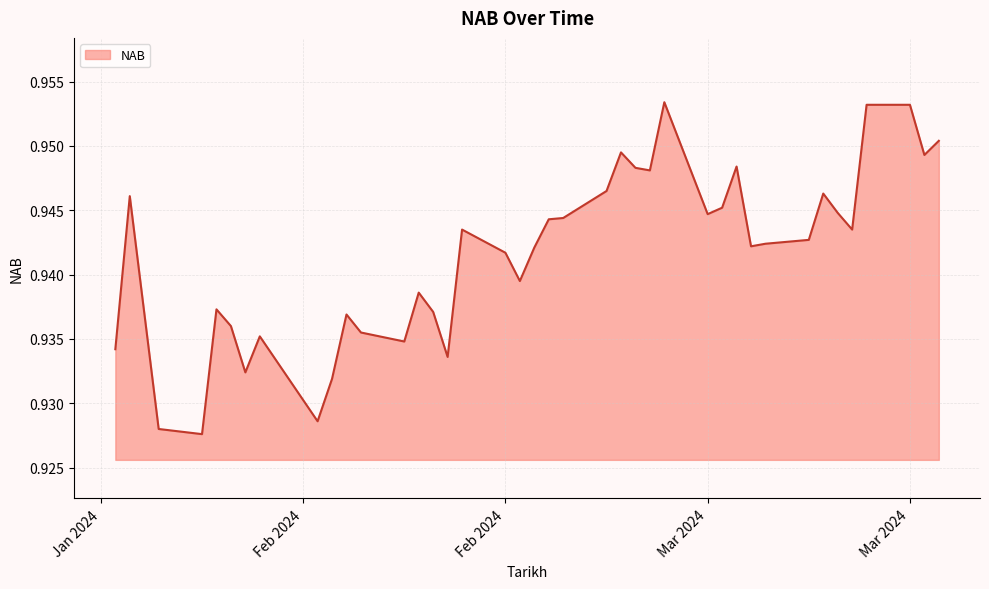

How many values are between 0 and 1?

40